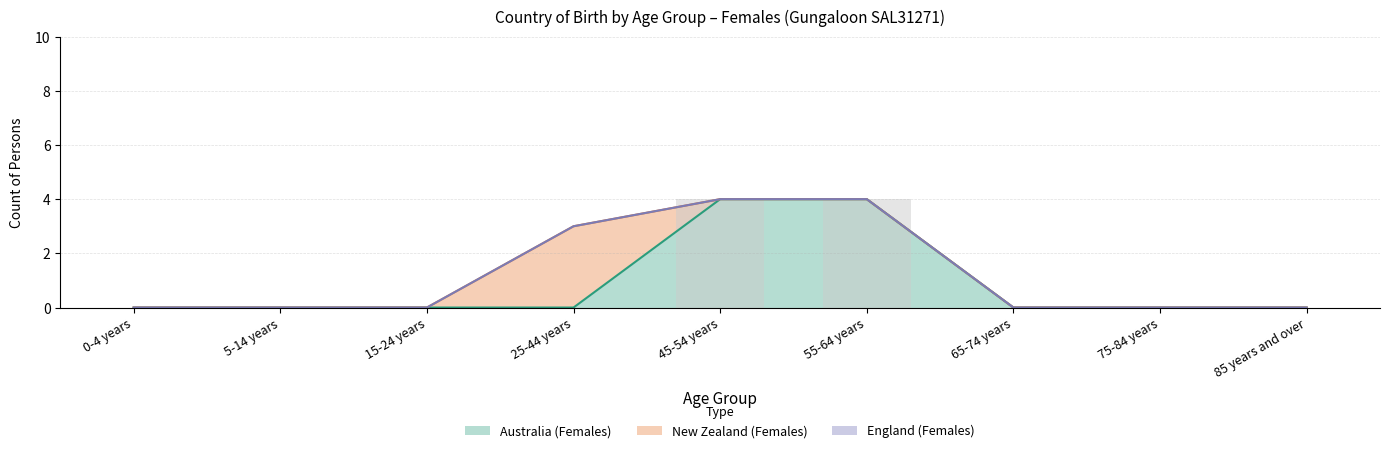

Which has a higher value, 25-44 years or 5-14 years?

25-44 years